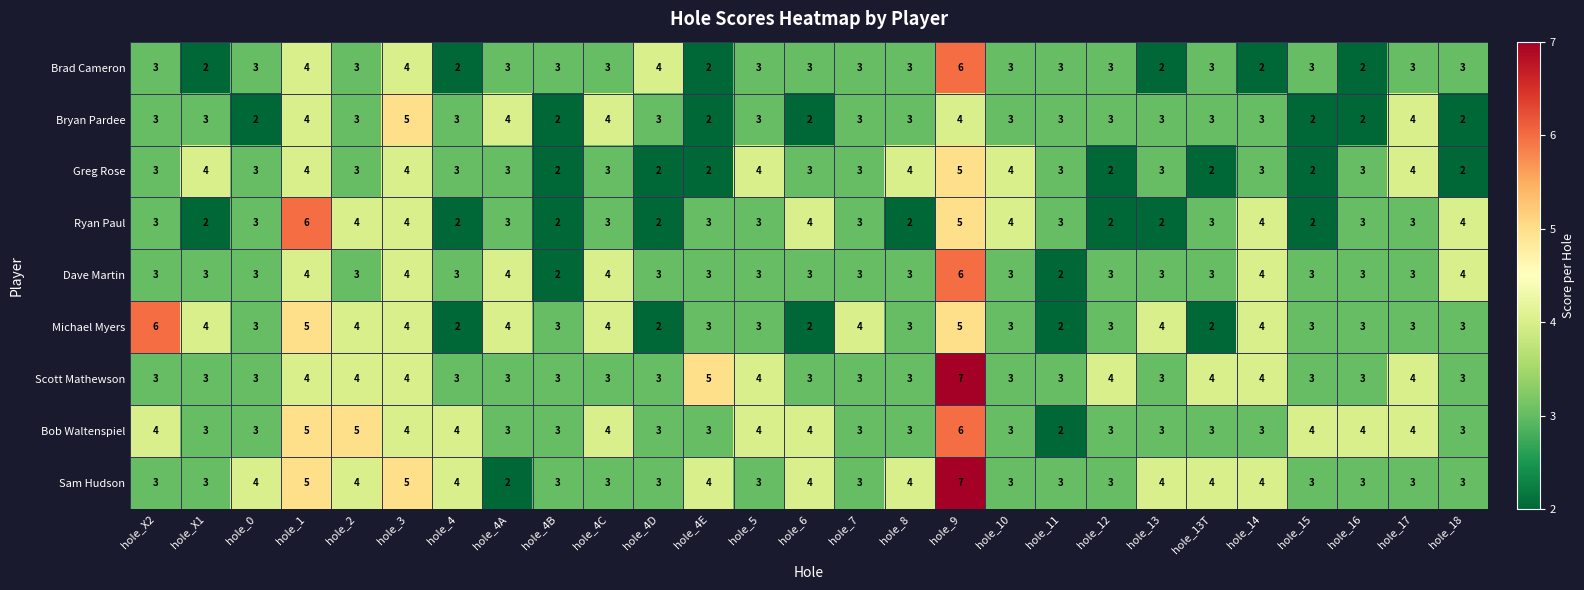

What is the highest value of the Bob Waltenspiel series?

6